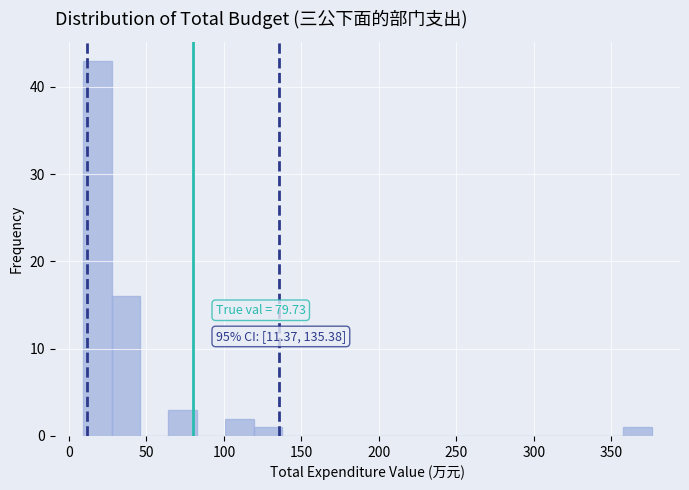

Around what value on the x-axis is the tallest bar? Give the approximate position of its centre, as read against the axis.

20